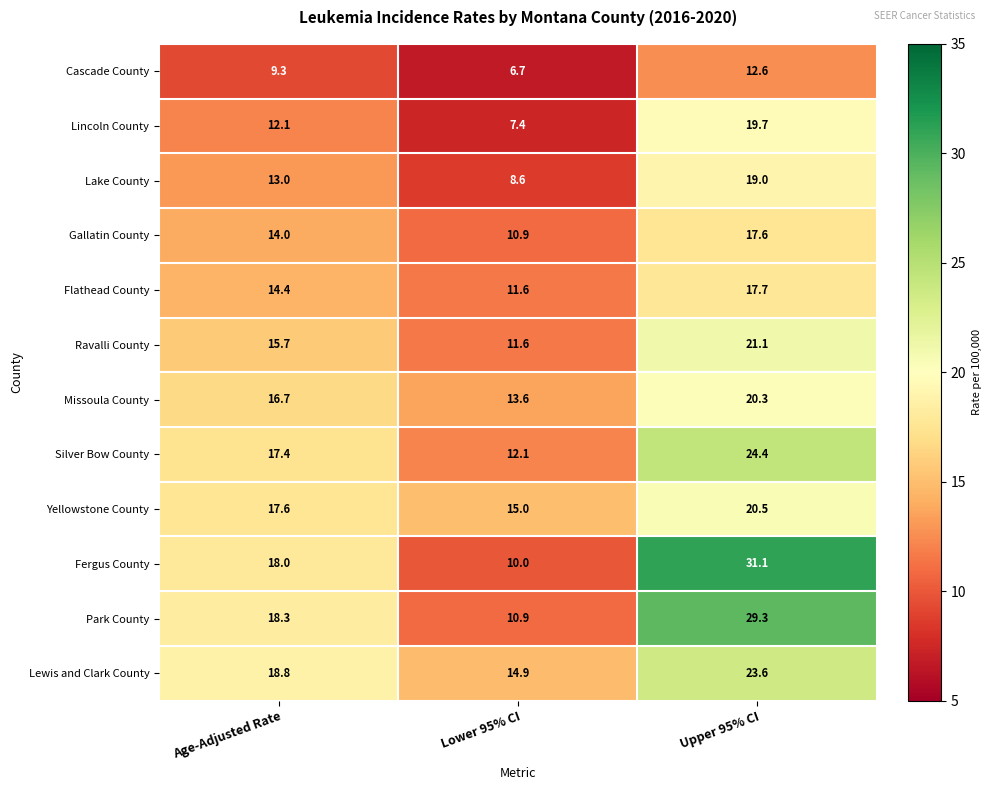

Between Age-Adjusted Rate and Upper 95% CI, which series saw the biggest shift?

Fergus County